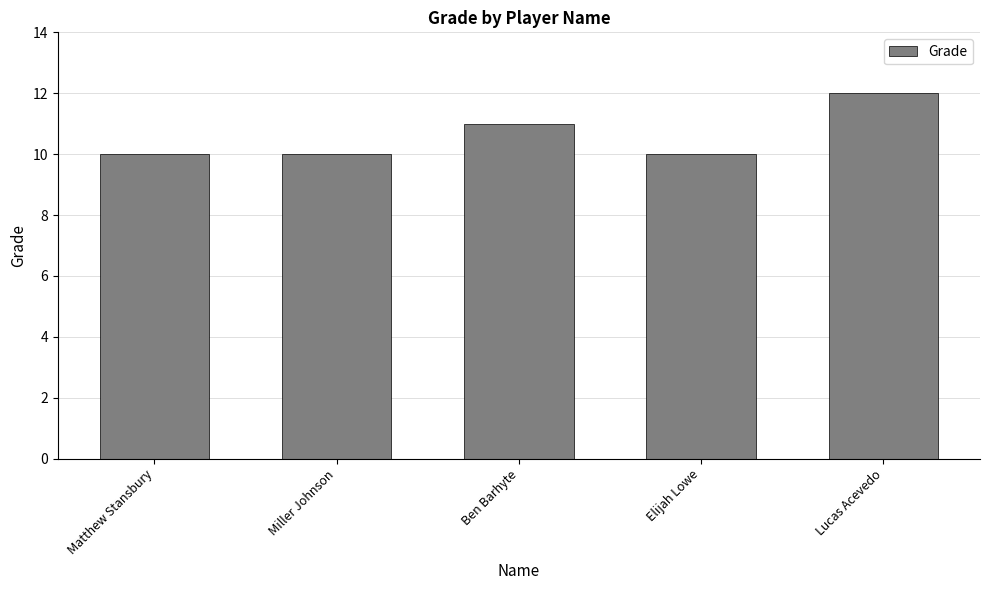

Approximately how many times larger is the value at Lucas Acevedo compared to Miller Johnson?

1.2